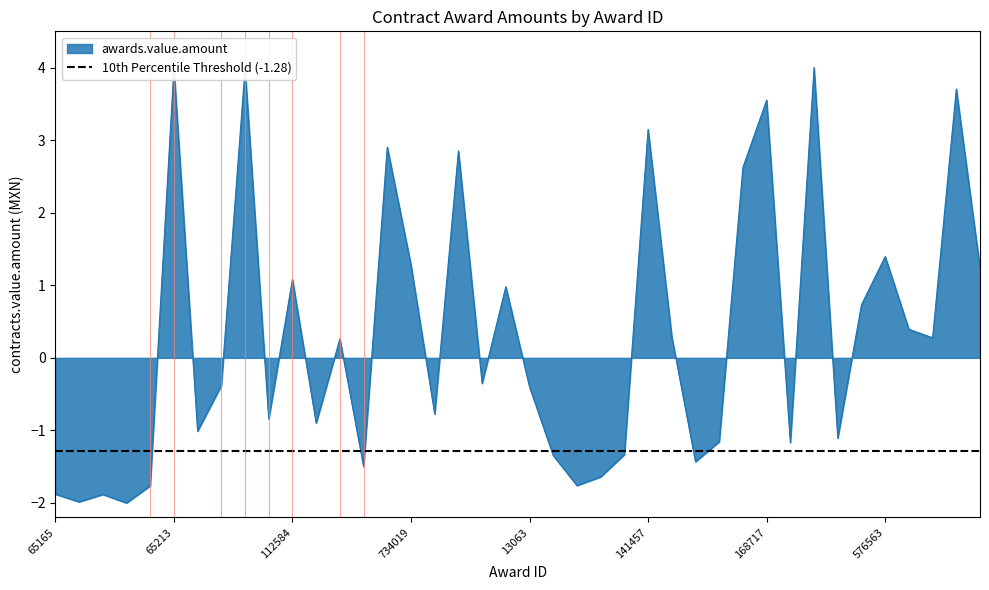

Where is the first local maximum?

67874